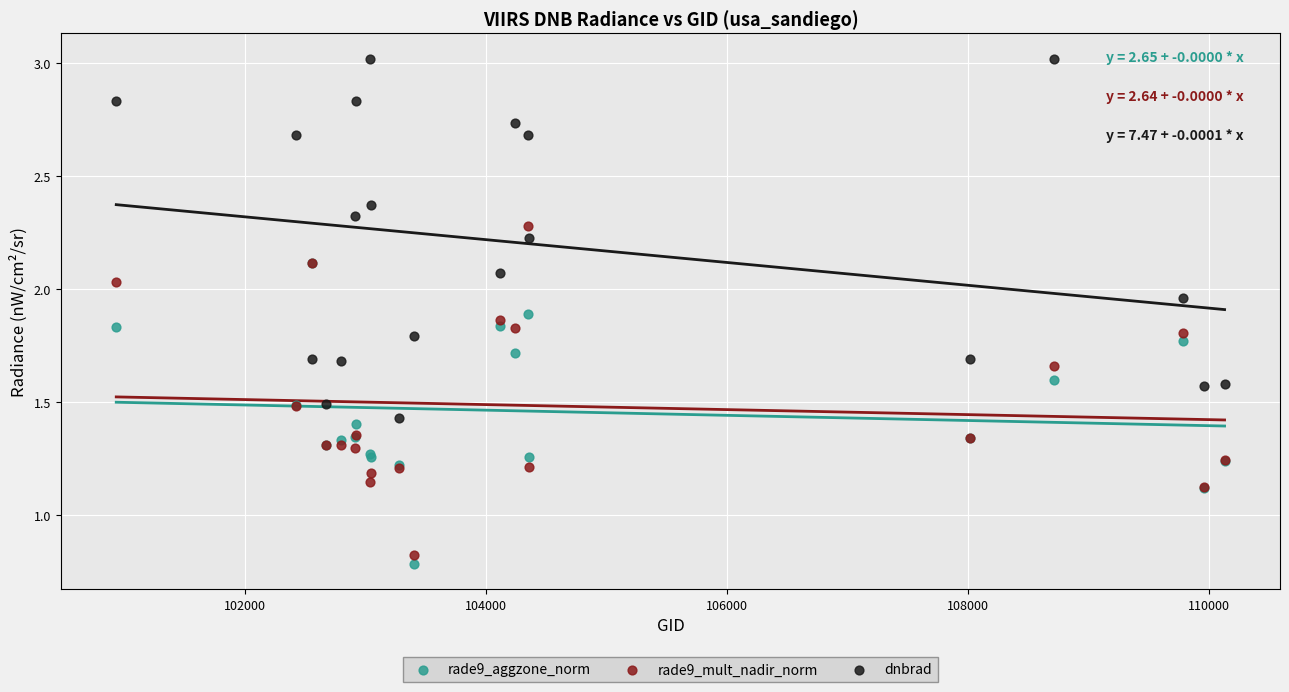

Which series has the largest Y range (max minus min)?

dnbrad